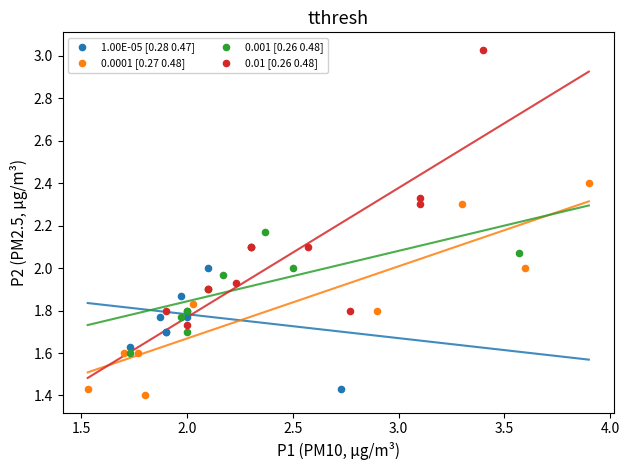

Which series has the largest Y range (max minus min)?

0.01 [0.26 0.48]